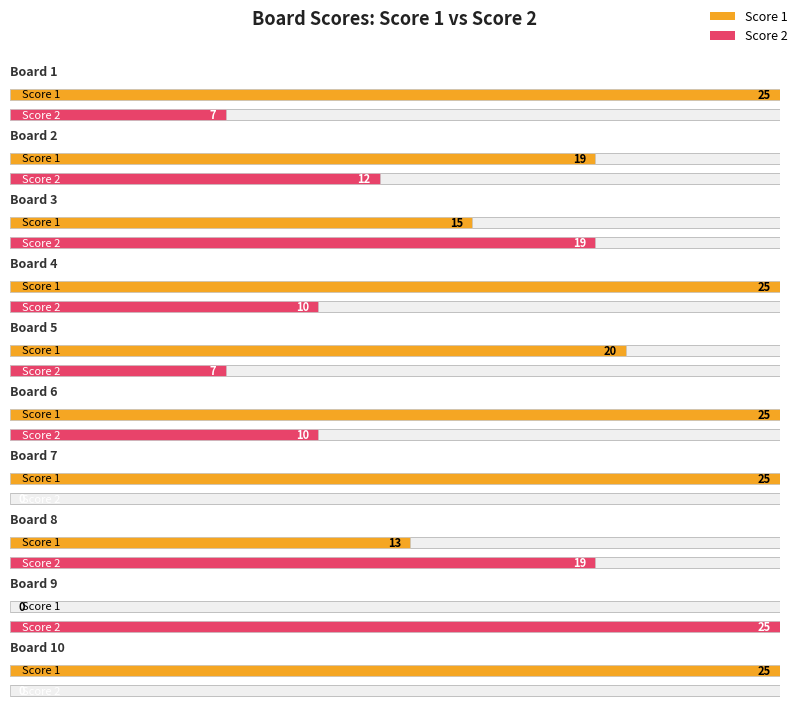

How many data points in Score 2 are above 10?

4